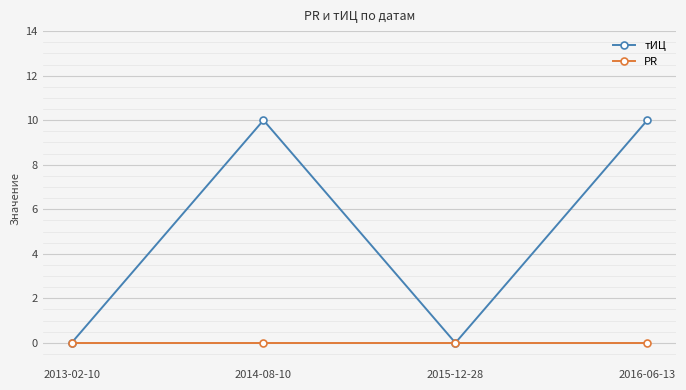

Where is the first local minimum for тИЦ?

2015-12-28